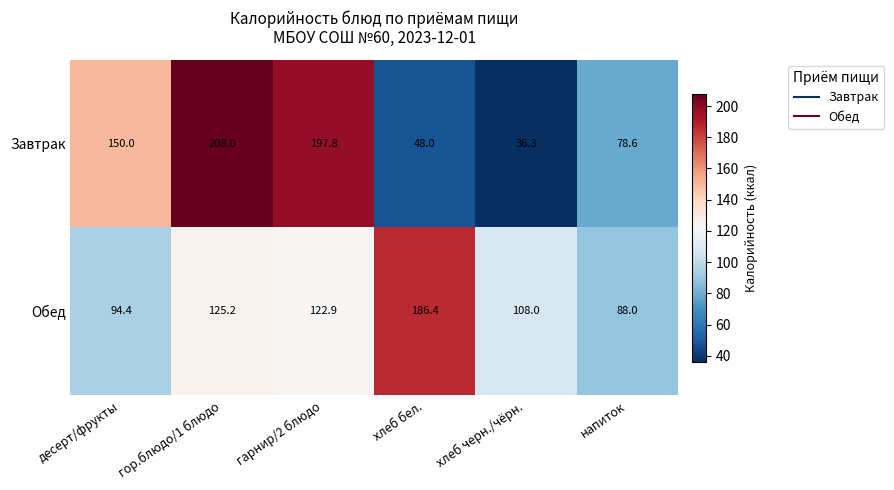

At how many categories does at least one series exceed 54?

6